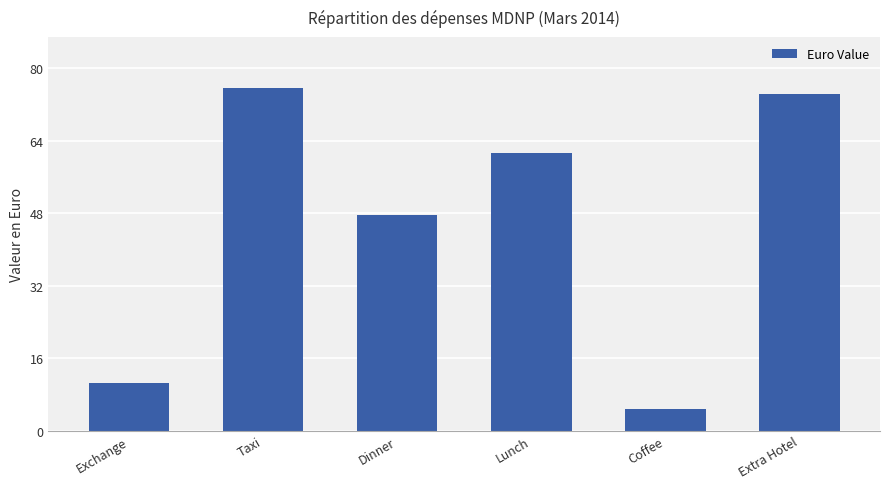

List the labels in order of value, smallest first.

Coffee, Exchange, Dinner, Lunch, Extra Hotel, Taxi